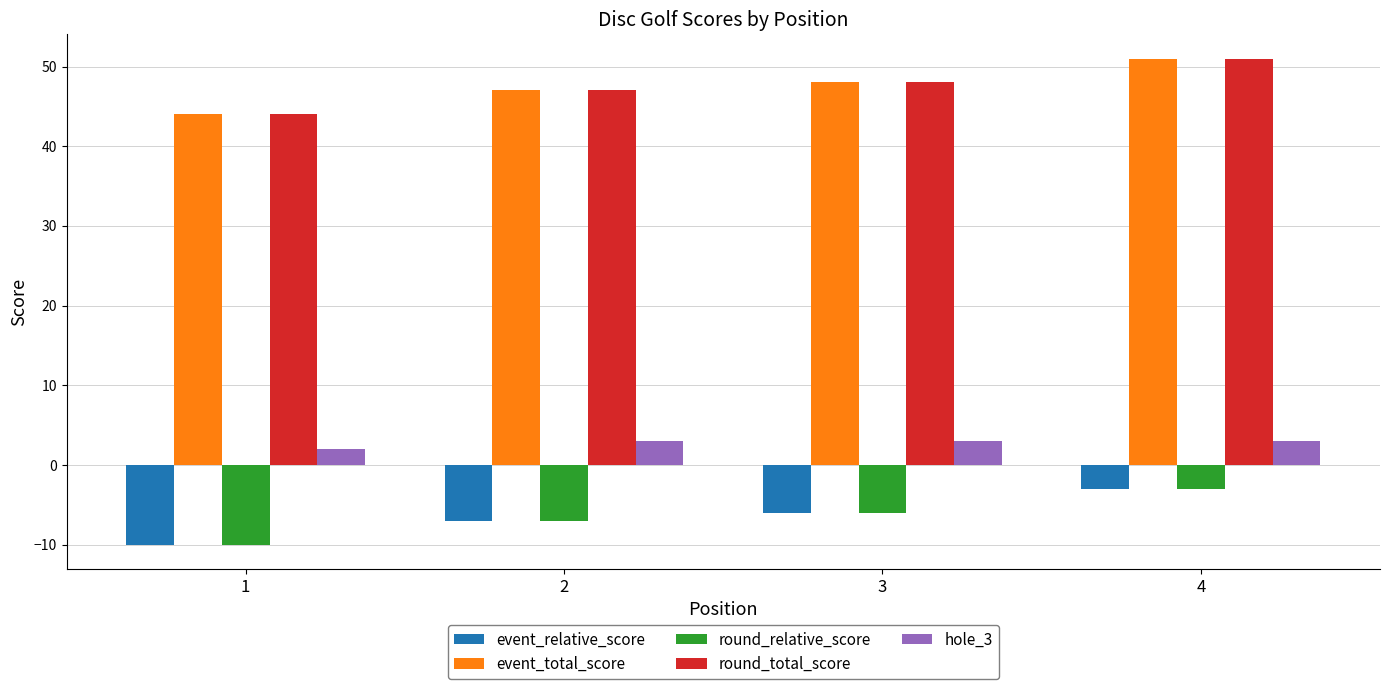

Is the value of round_relative_score at 1 greater than the value of event_relative_score at 2?

No